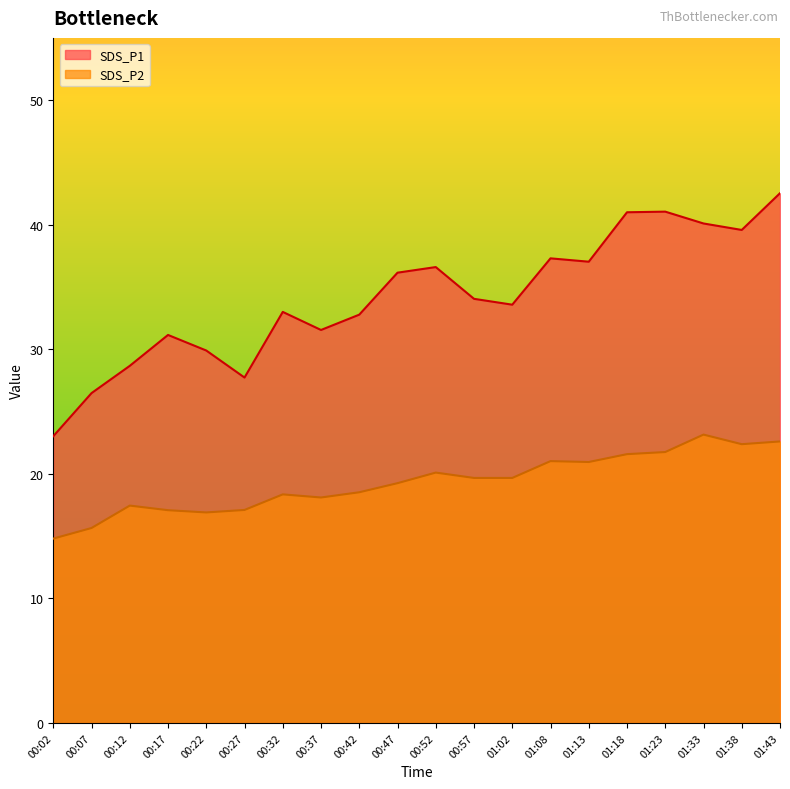

How many values in the SDS_P2 series exceed 19?

11